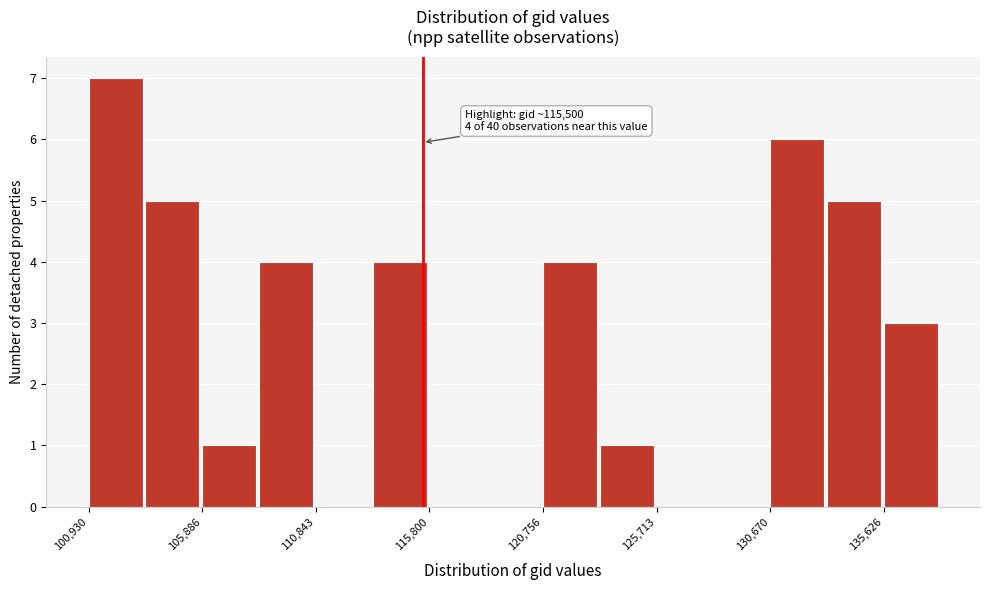

Which range on the x-axis has the tallest bar?

101000 to 103500